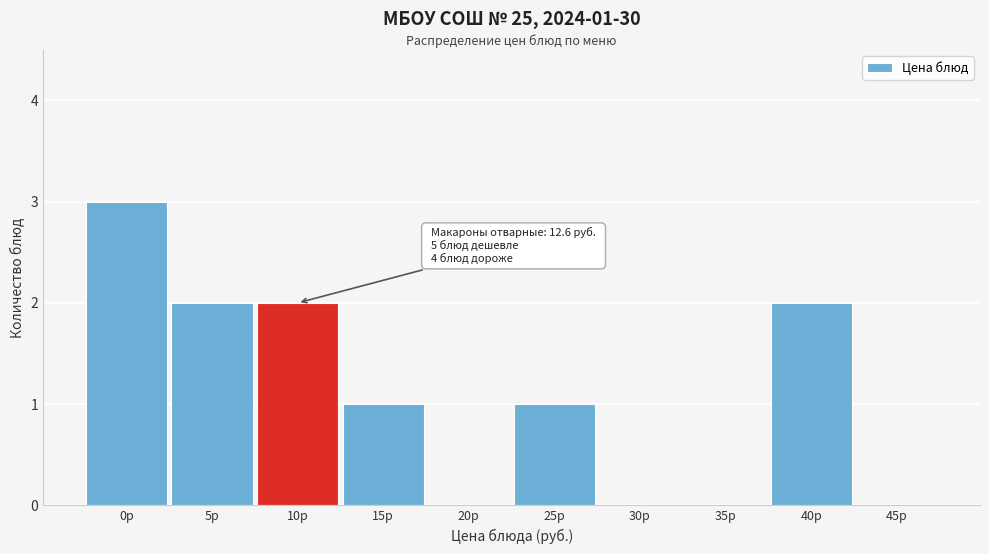

Reading left to right, extract all data points from this chart.

0р=3	5р=2	10р=2	15р=1	20р=0	25р=1	30р=0	35р=0	40р=2	45р=0